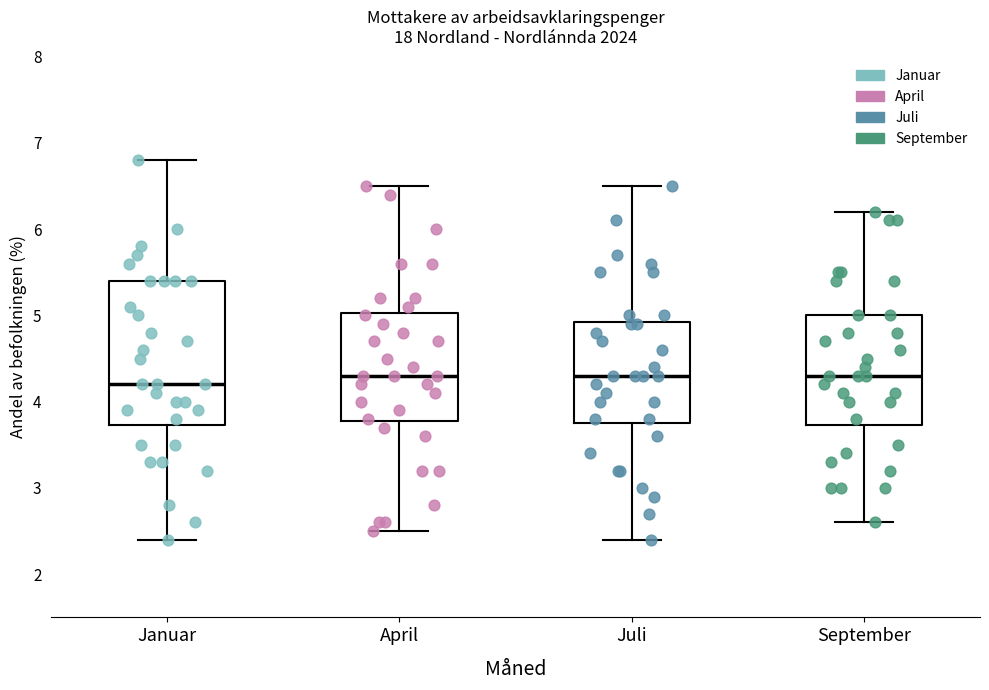

Comparing the boxes themselves (not the whiskers), which one is the tallest?

Januar